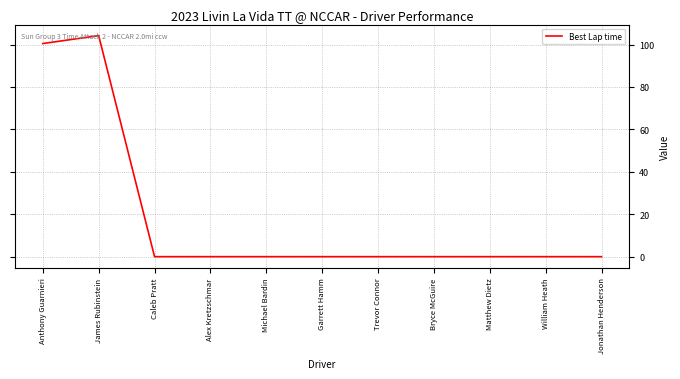

How many lines are shown in the chart?

1